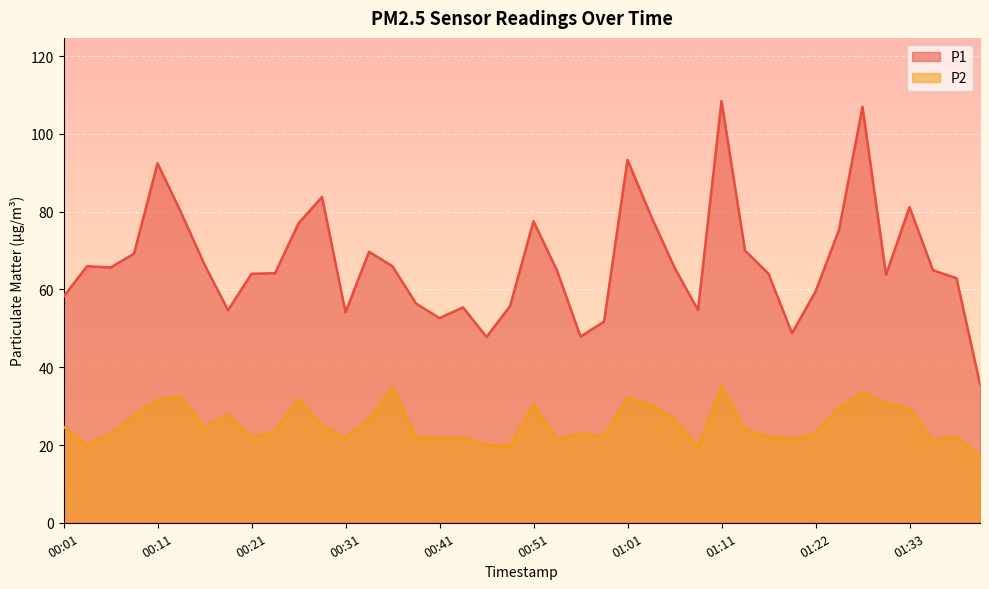

True or false: P2 has a value of 33.2 at 00:41.

False